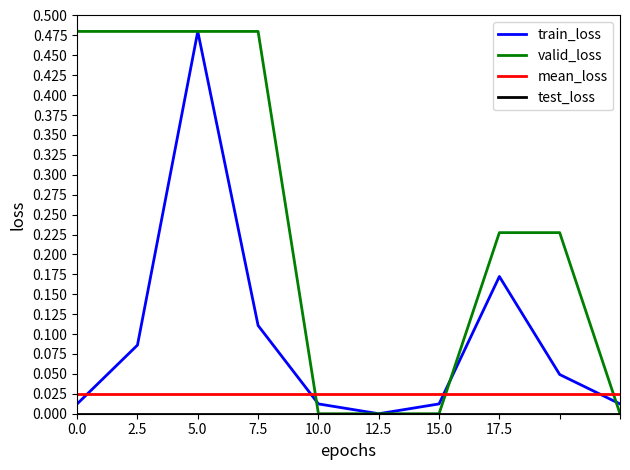

At how many categories does at least one series exceed 0?

10